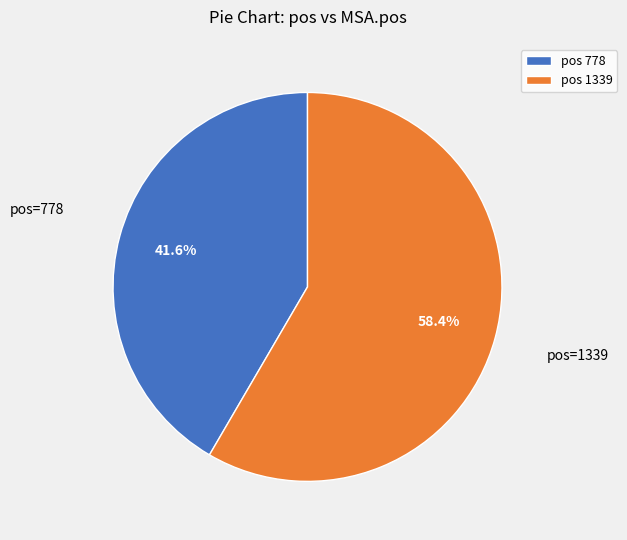

What is the largest slice in the pie chart?

pos 1339